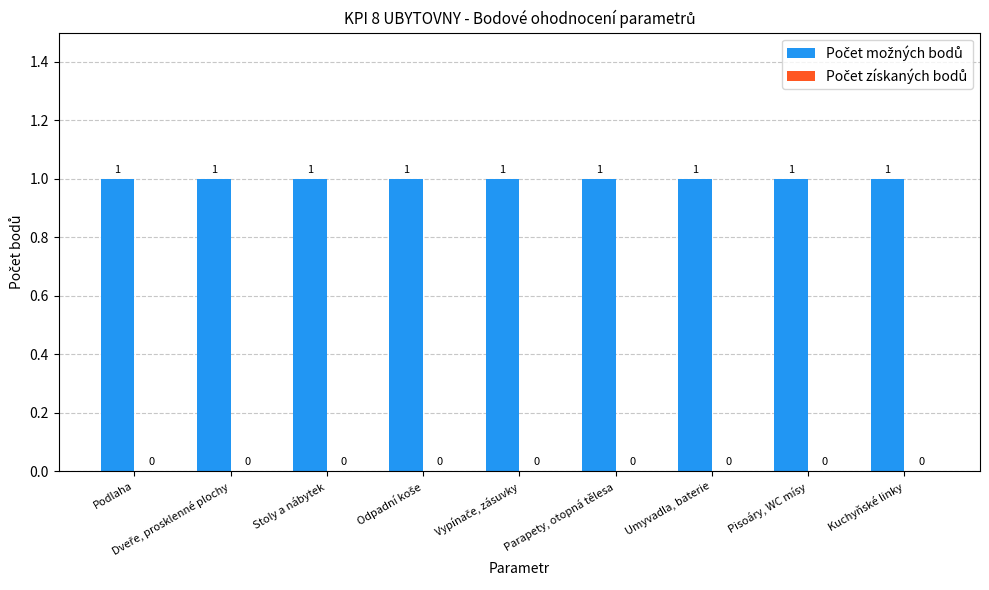

What position from the left is Stoly a nábytek?

3